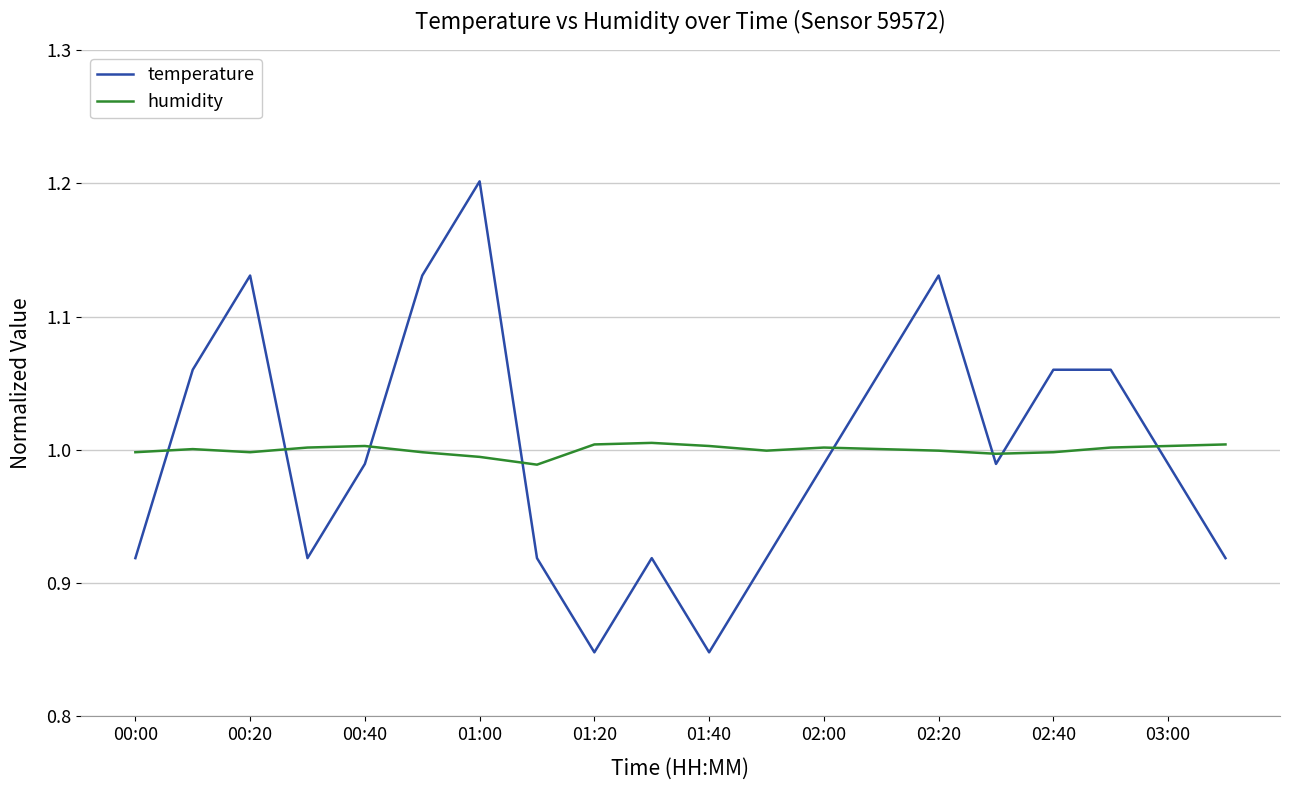

How many interior local valleys does the temperature series have?

4